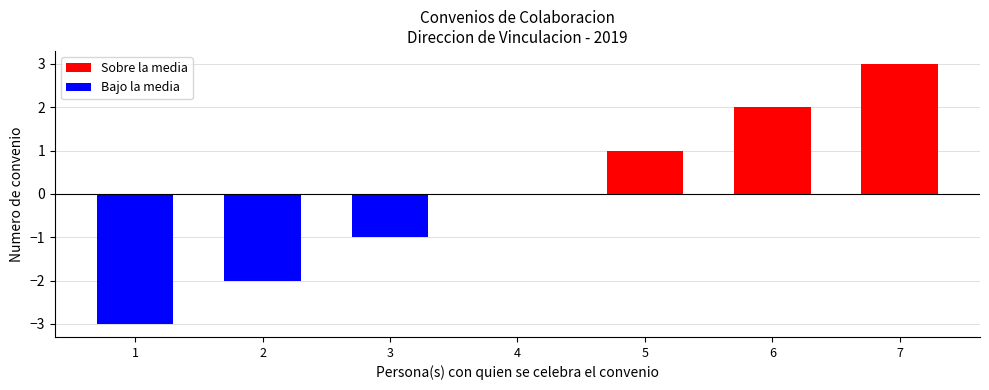

What is the change in value from 2 to 5?

+3